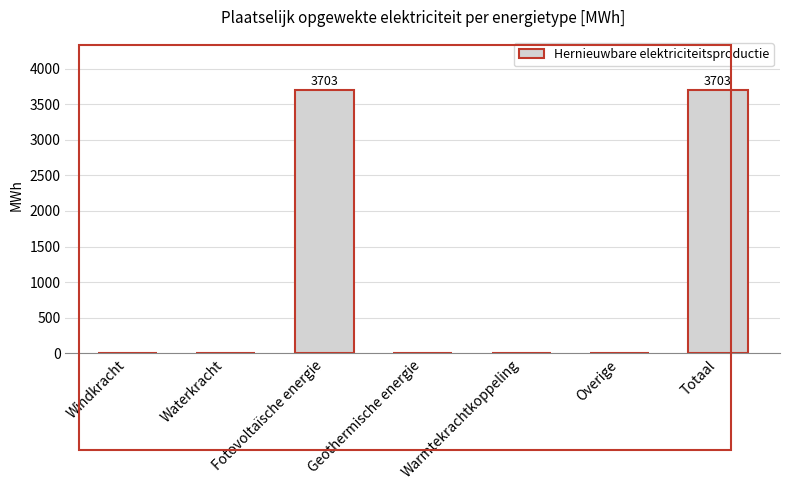

How many distinct data groups are displayed?

1